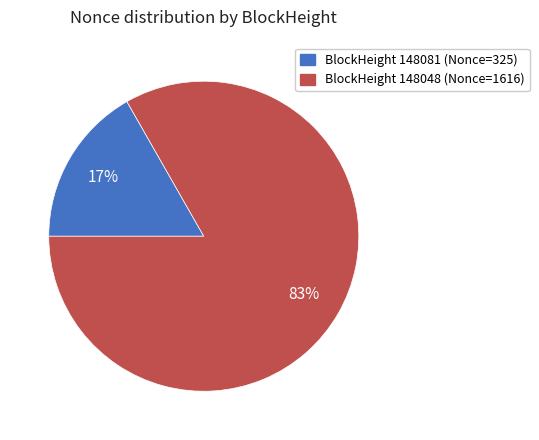

Does any single category account for the majority?

Yes